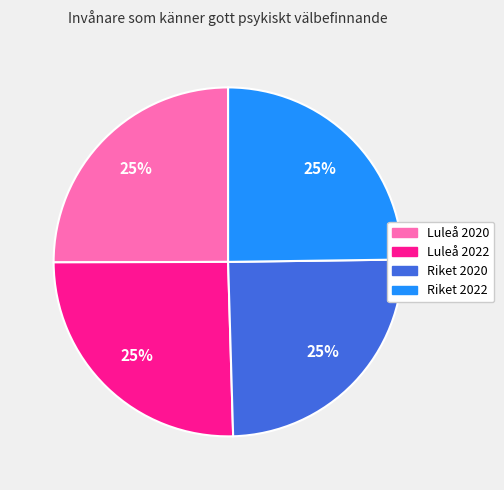

To the nearest percent, what portion does Luleå 2020 represent?

25%